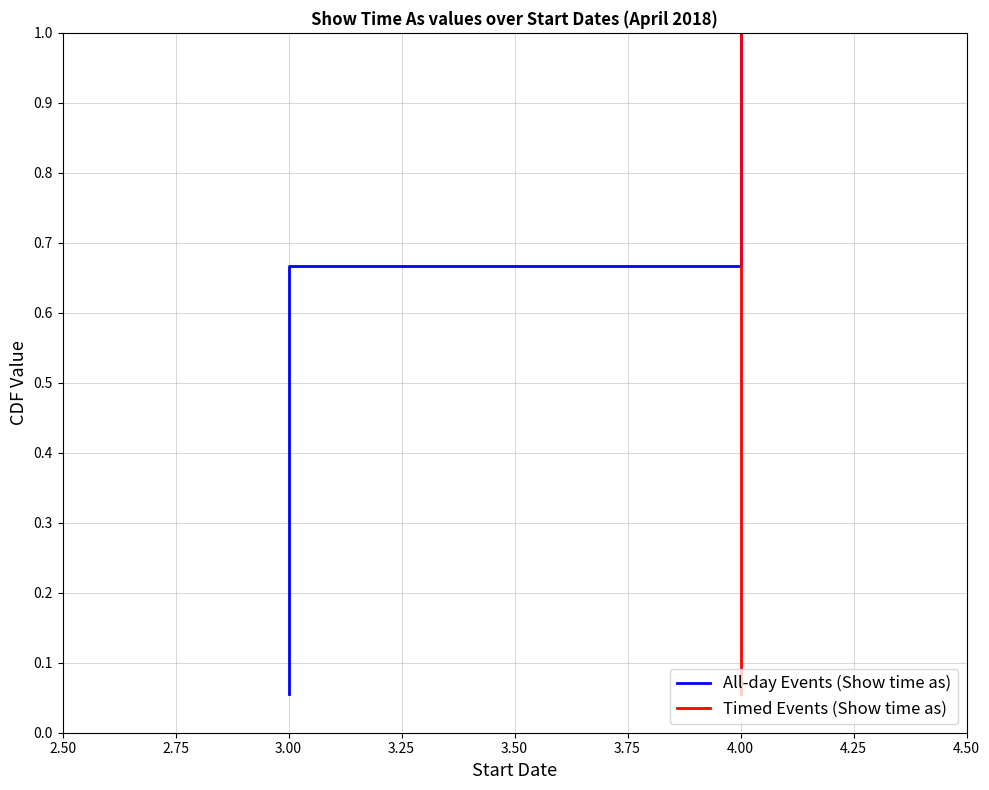

True or false: All-day Events (Show time as) and Timed Events (Show time as) intersect in this chart.

False